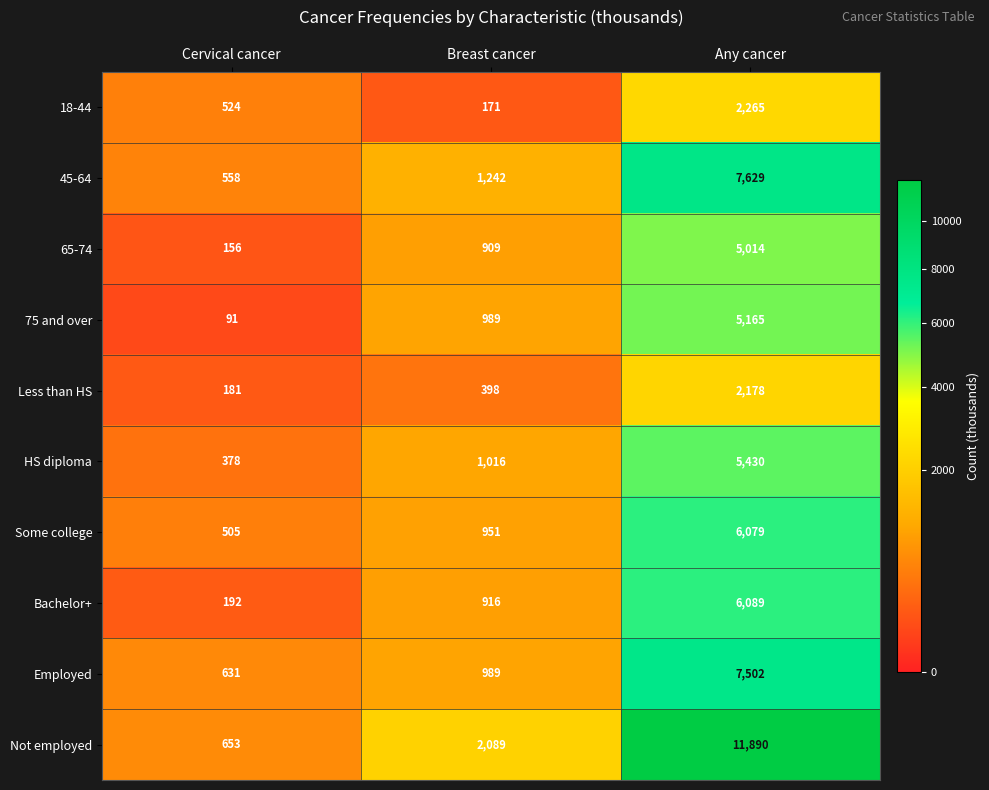

True or false: HS diploma has a value of 1815 at Breast cancer.

False